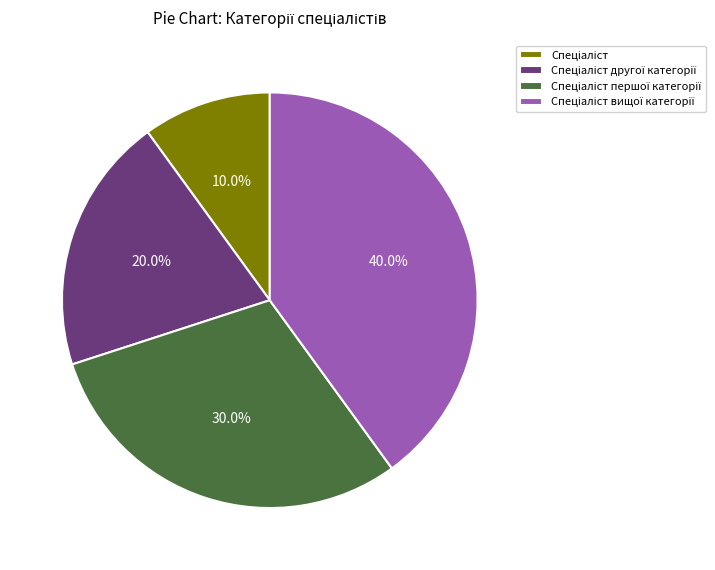

Does any single category account for the majority?

No